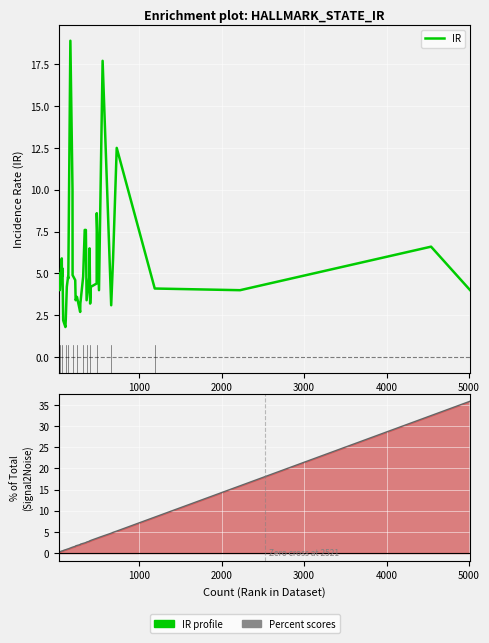

In IR, how many points are lower than both neighbors (excluding endpoints)?

12